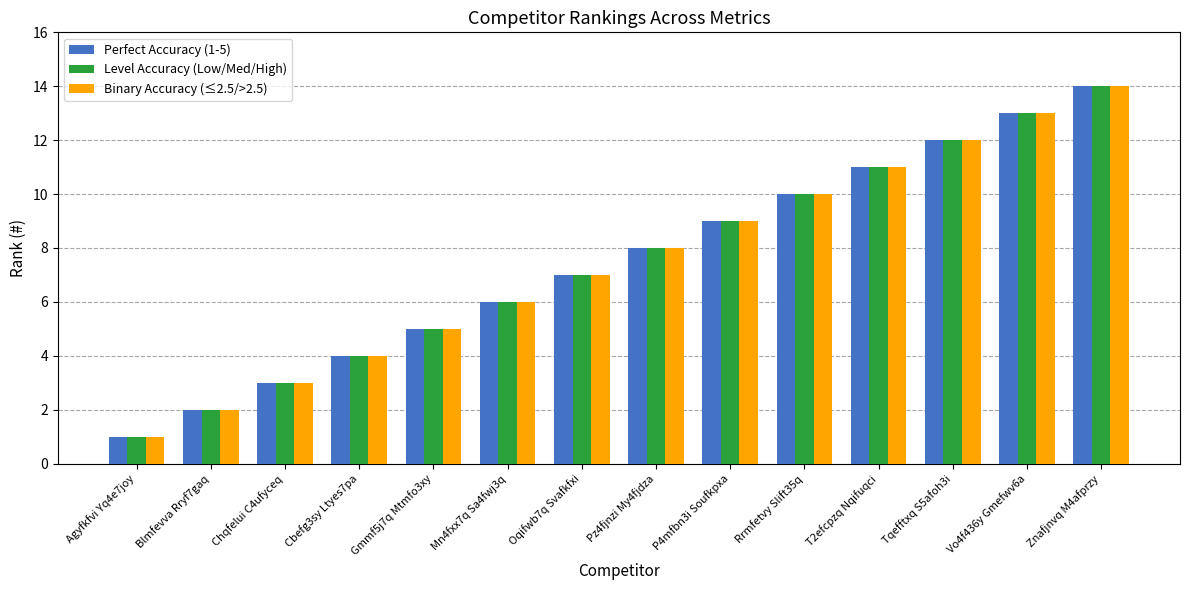

Is the value of Perfect Accuracy (1-5) at Agyfkfvi Yq4e7joy greater than the value of Level Accuracy (Low/Med/High) at Oqifwb7q Svafkfxi?

No